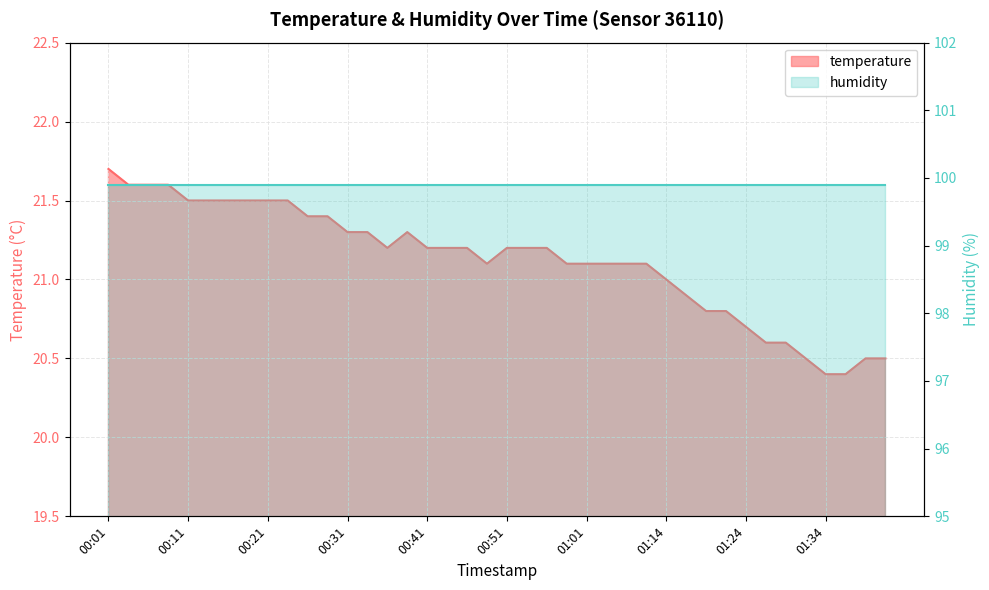

Reading right to left, extract all data points from this chart.

20.5	20.5	20.4	20.4	20.5	20.6	20.6	20.7	20.8	20.8	20.9	21.0	21.1	21.1	21.1	21.1	21.1	21.2	21.2	21.2	21.1	21.2	21.2	21.2	21.3	21.2	21.3	21.3	21.4	21.4	21.5	21.5	21.5	21.5	21.5	21.5	21.6	21.6	21.6	21.7